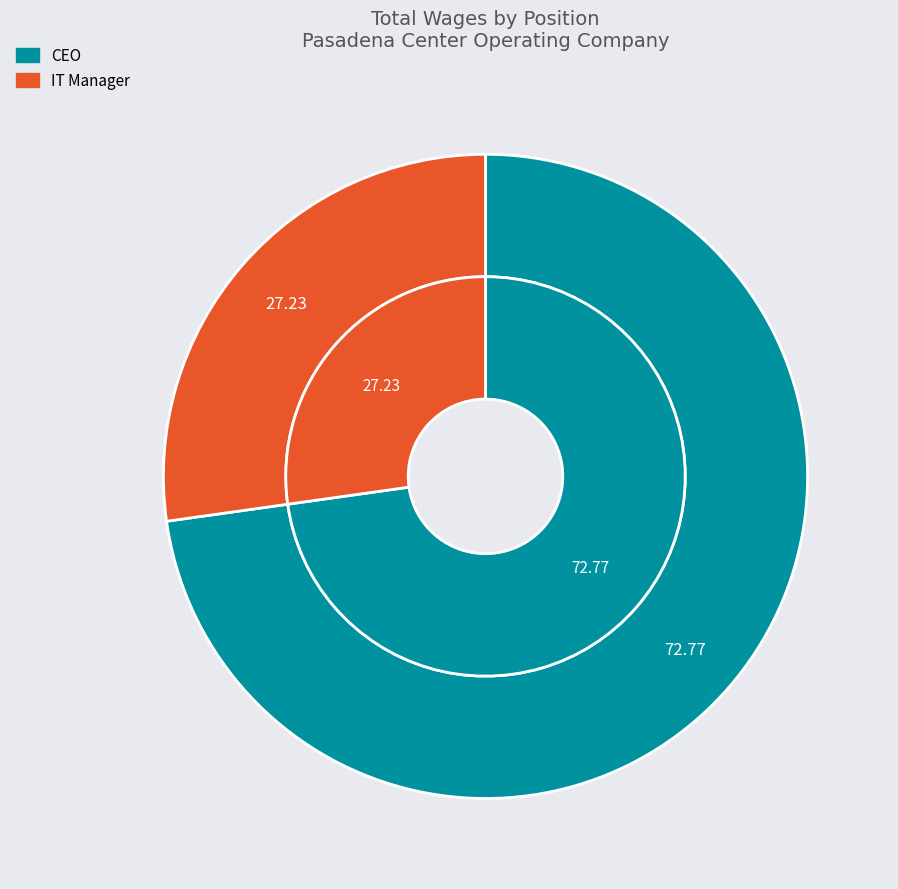

What is the ratio of the value at IT Manager to the value at CEO?

0.4